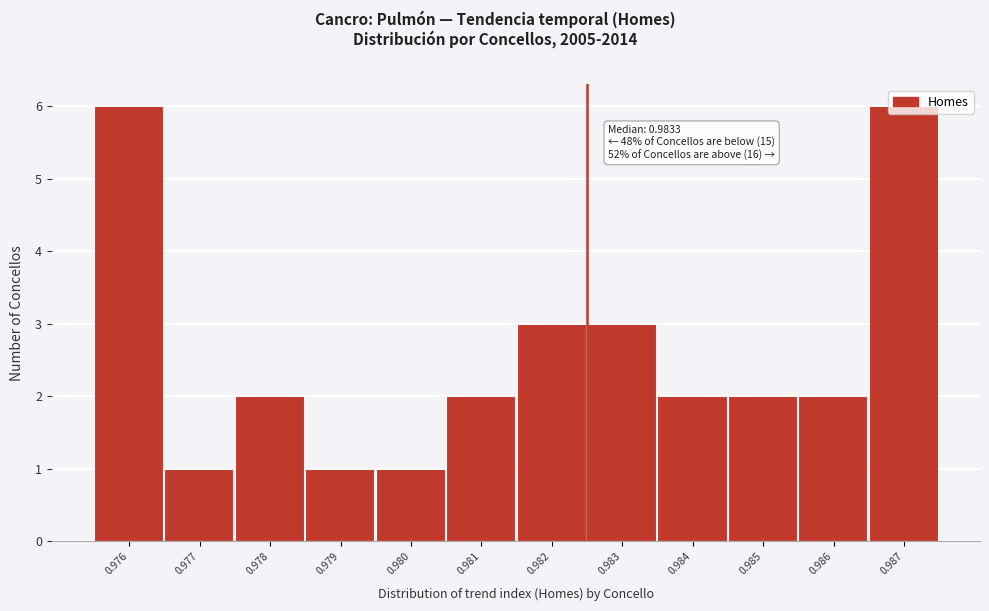

Approximately how many times larger is the value at 0.982 compared to 0.981?

1.5